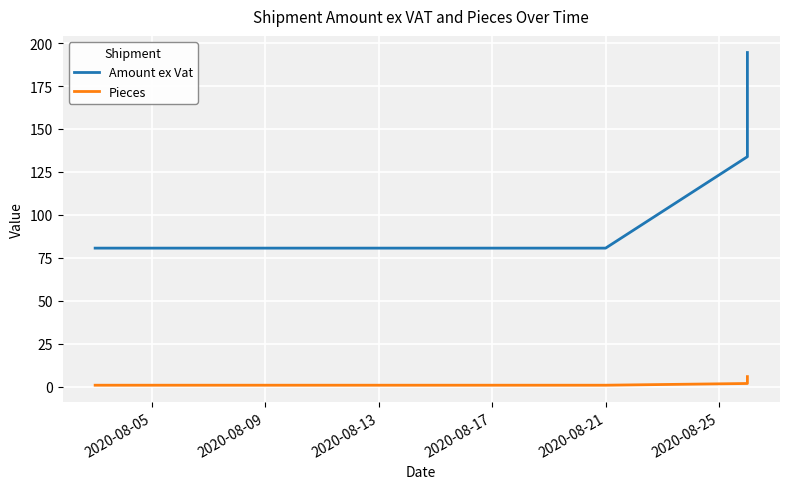

Which category has the lowest value in the Pieces series?

2020-08-05